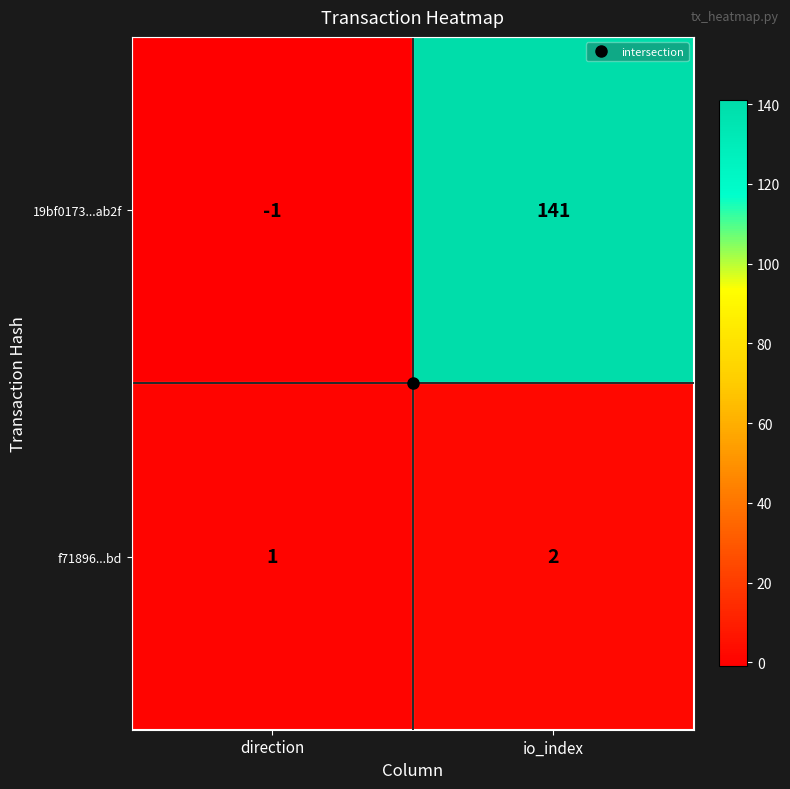

Between direction and io_index, which series saw the biggest shift?

19bf0173...ab2f